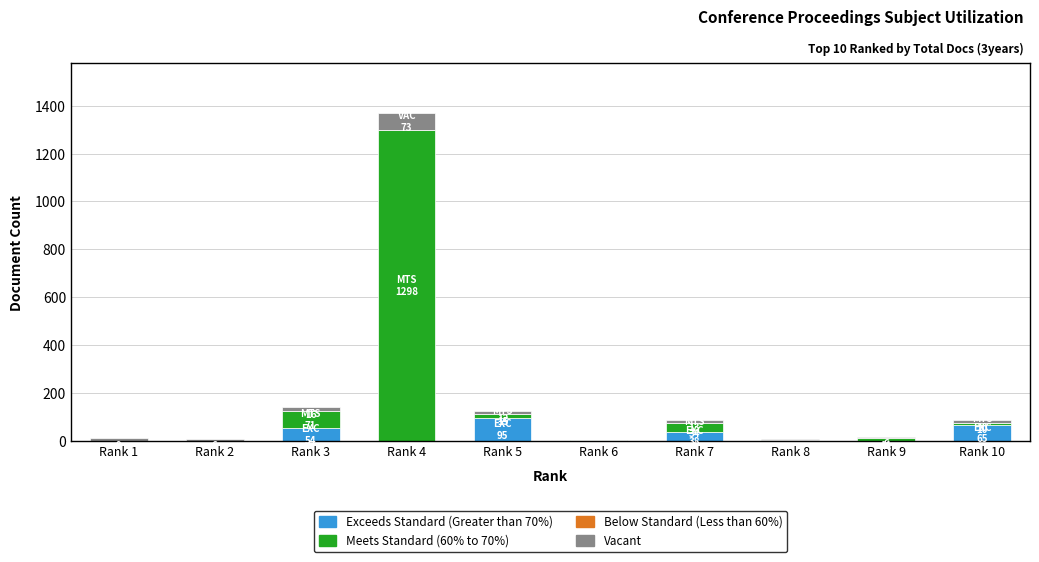

At which category is the sum across all series the highest?

Rank 4